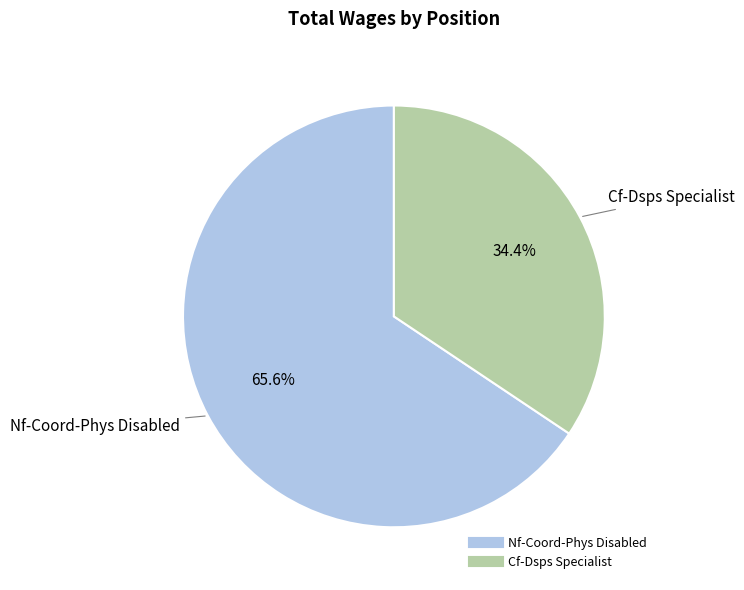

The Cf-Dsps Specialist slice represents 46% of the pie. True or false?

False